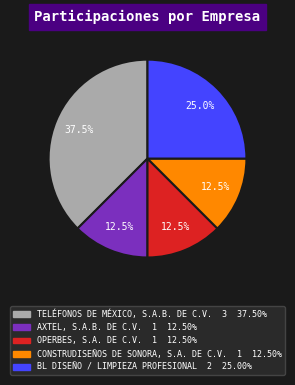

To the nearest percent, what is the difference between the TELÉFONOS DE MÉXICO, S.A.B. DE C.V. and AXTEL, S.A.B. DE C.V. slice percentages?

25%